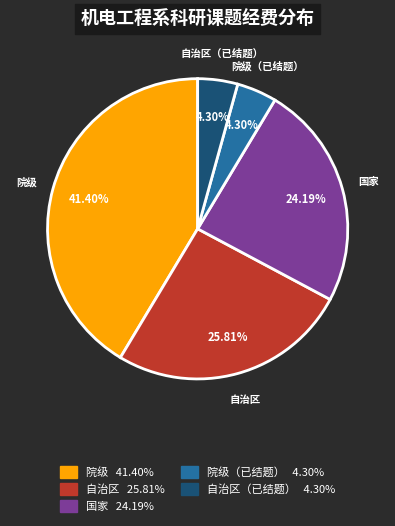

How many segments does this pie chart have?

5